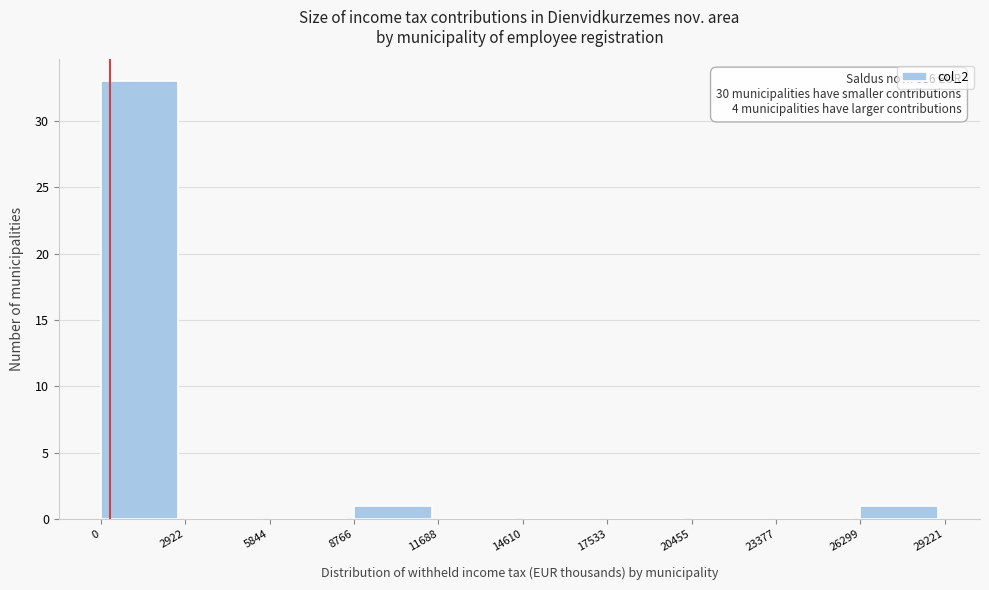

Which range on the x-axis has the tallest bar?

0 to 2922